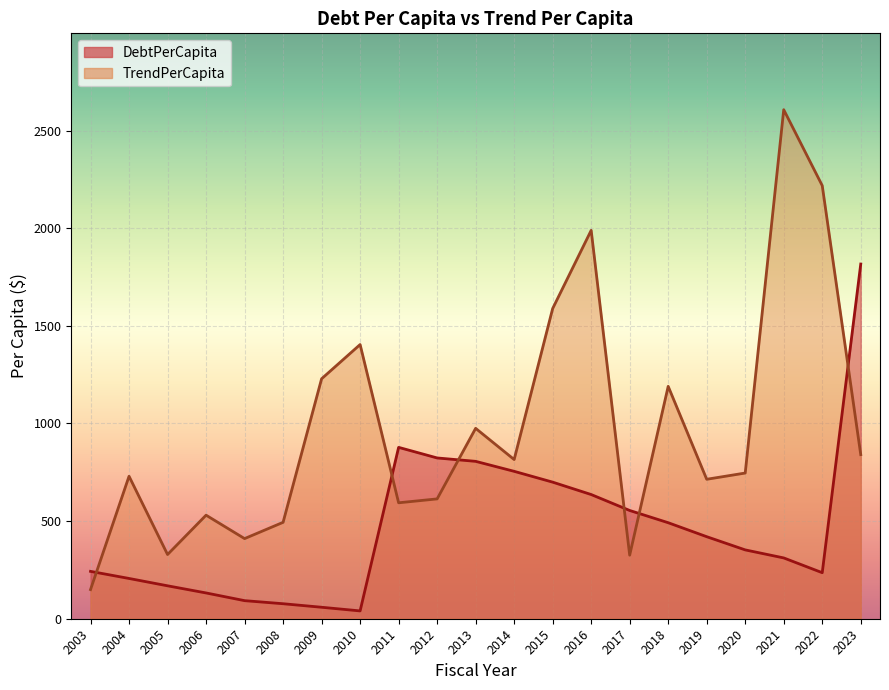

How many data points in DebtPerCapita are less than 352?

10